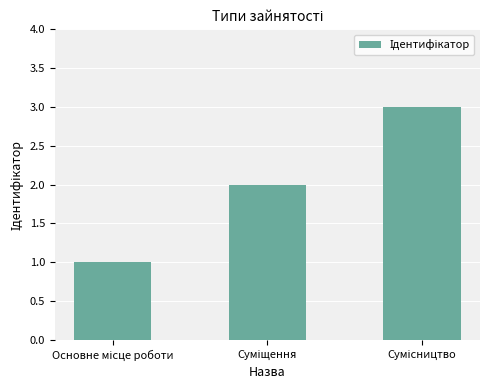

What is the maximum value shown in the chart?

3